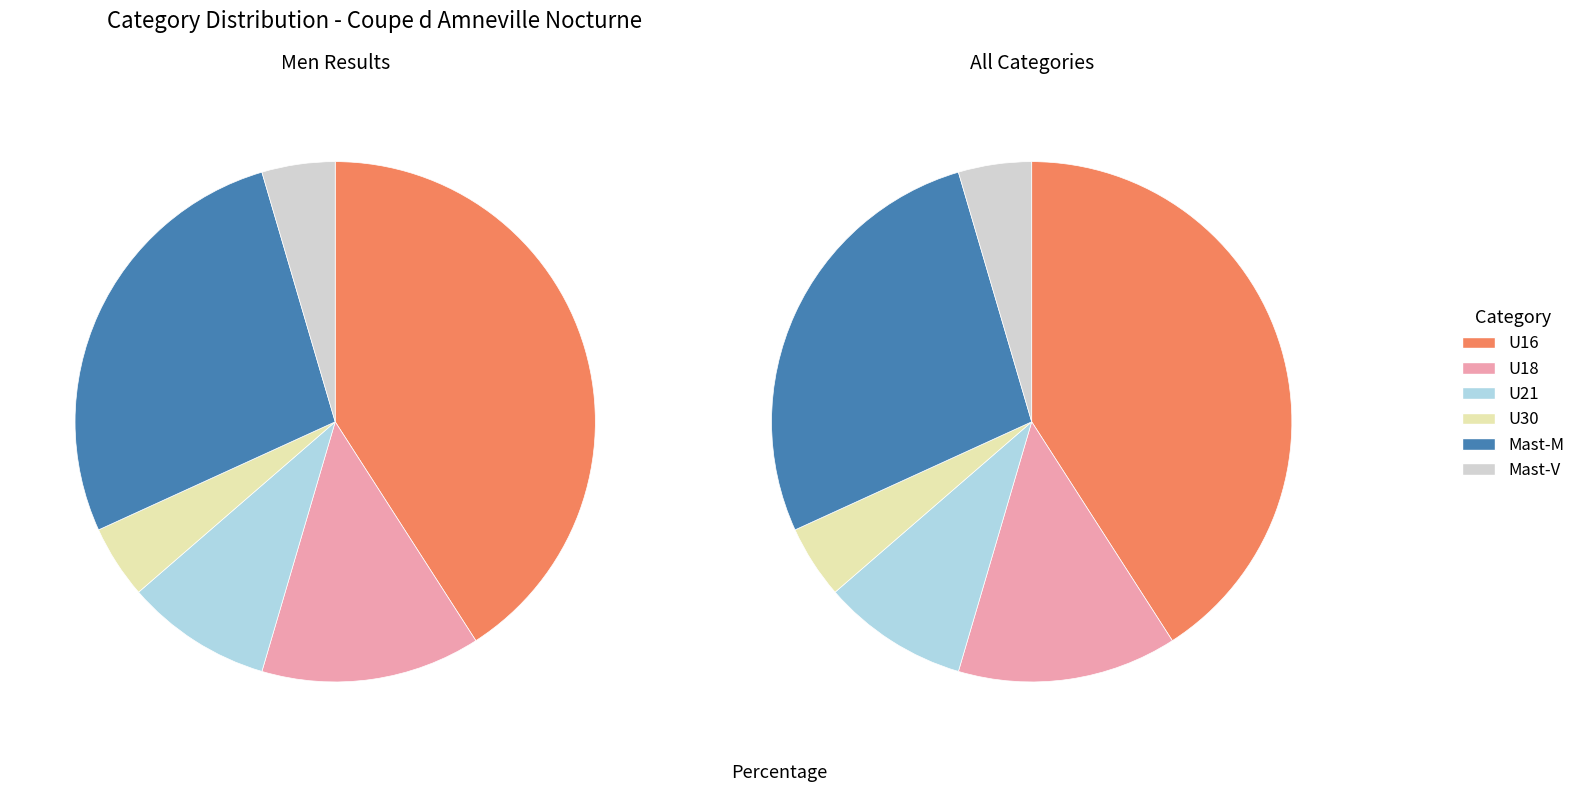

To the nearest percent, what percentage of the pie is U16?

41%